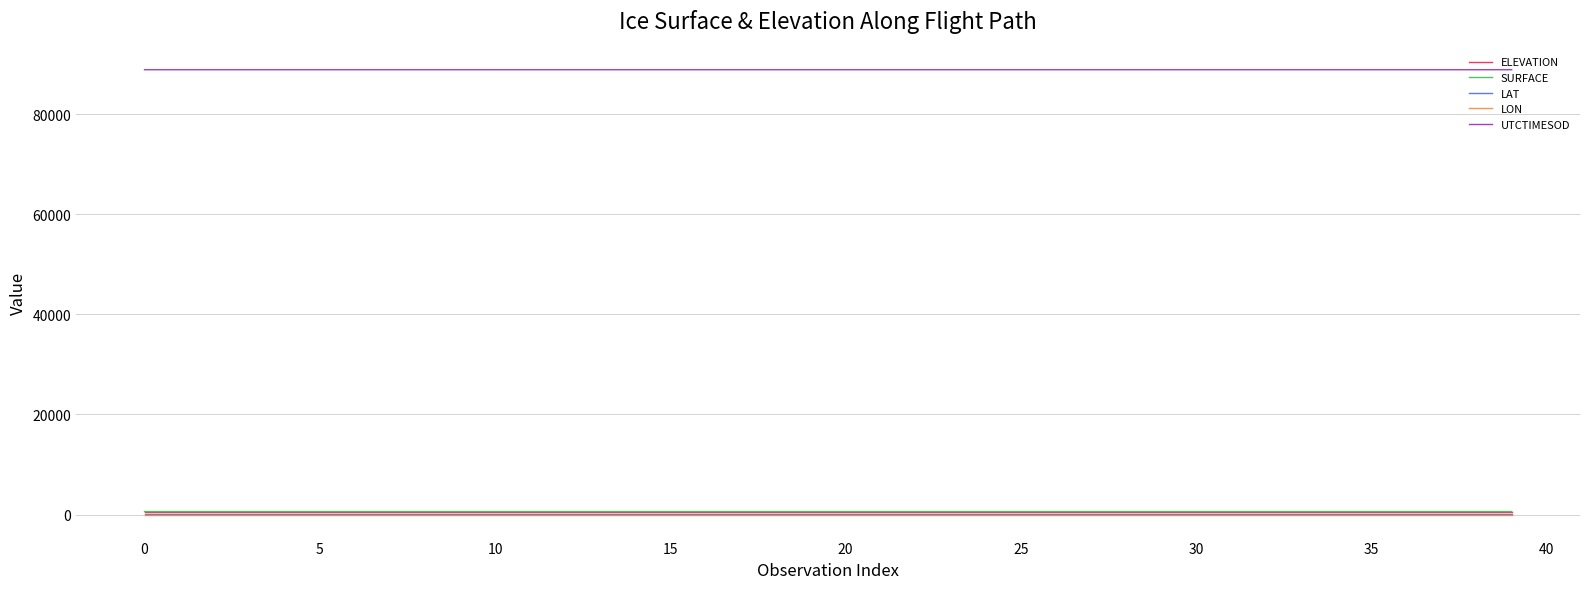

Which series has the largest total across all categories?

UTCTIMESOD